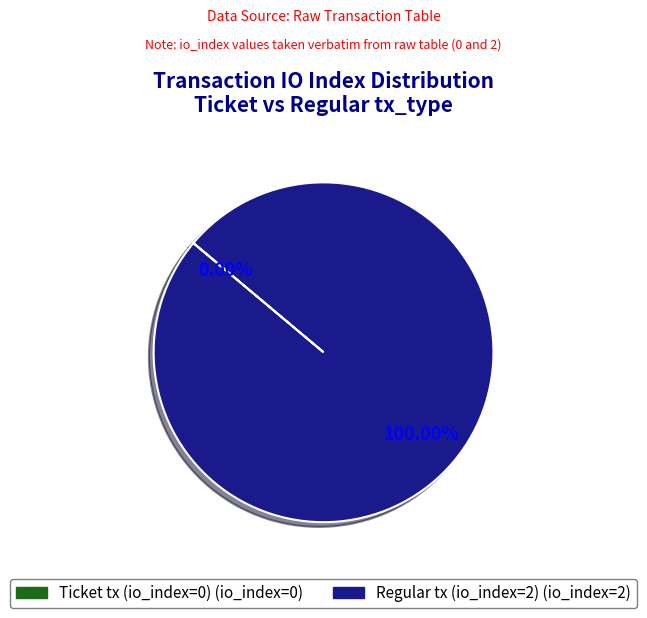

To the nearest percent, what percentage of the pie is Regular tx (io_index=2)?

100%